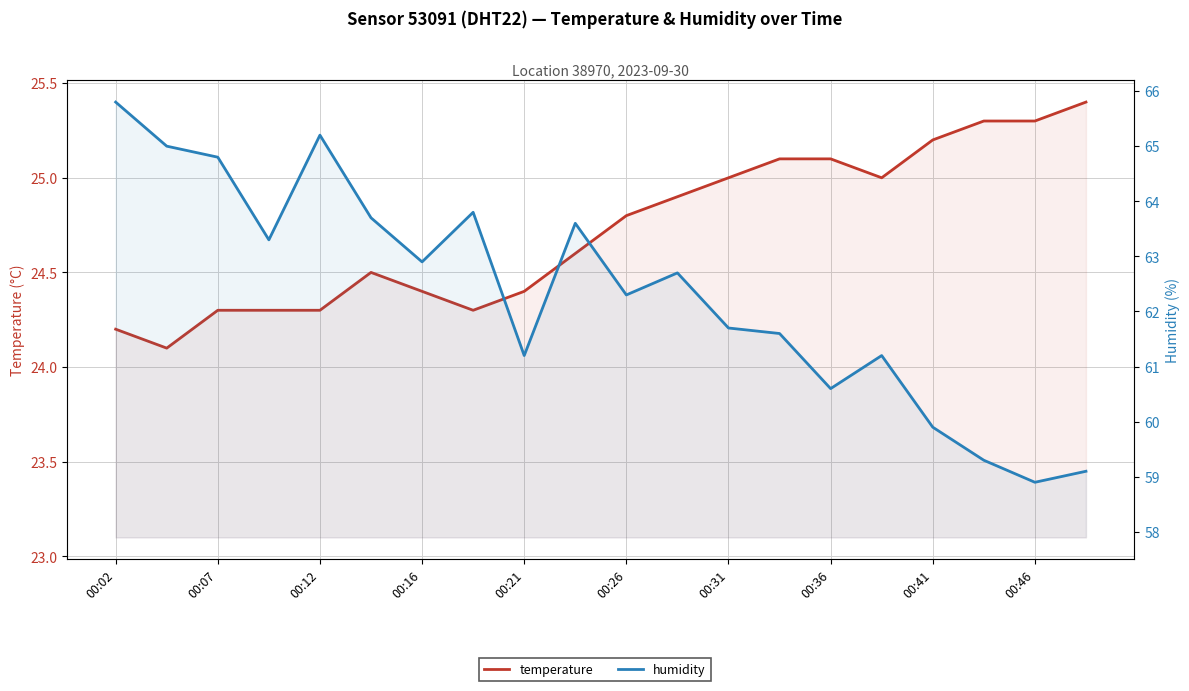

Is it true that temperature equals 42.0 at 00:07?

False